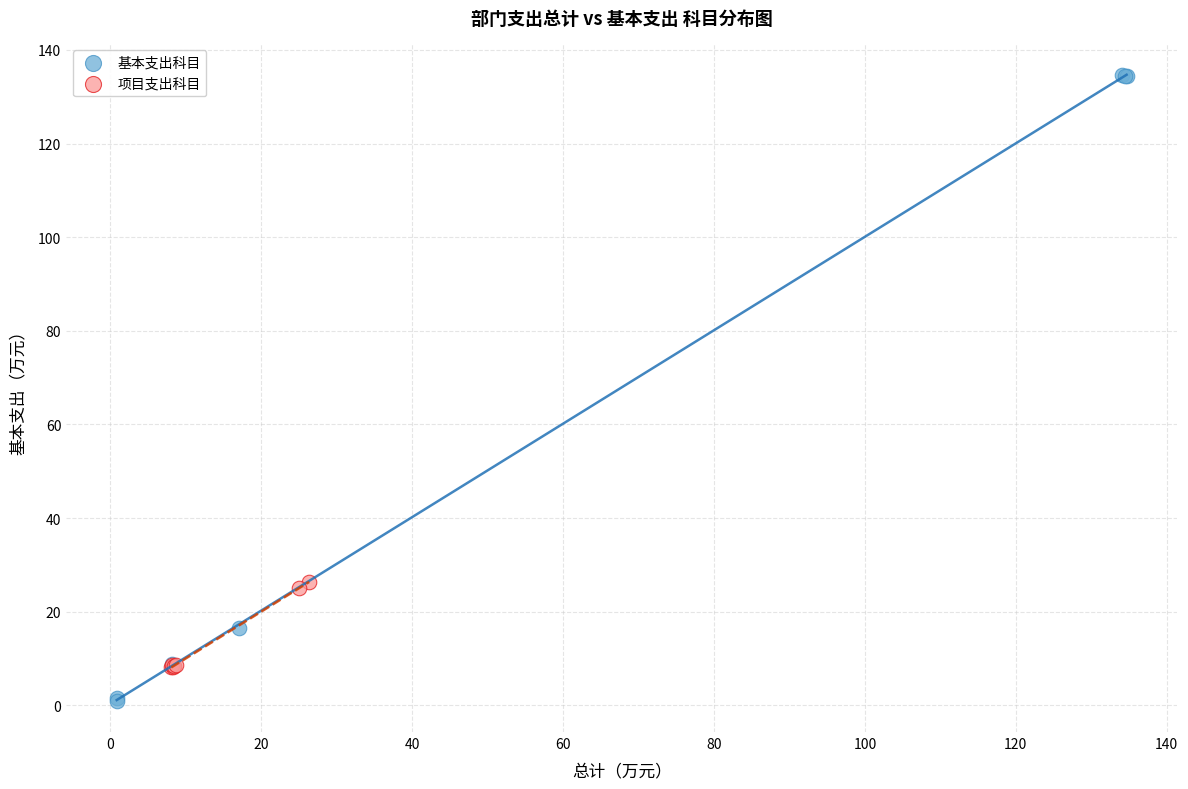

Which series reaches the maximum Y coordinate?

基本支出科目